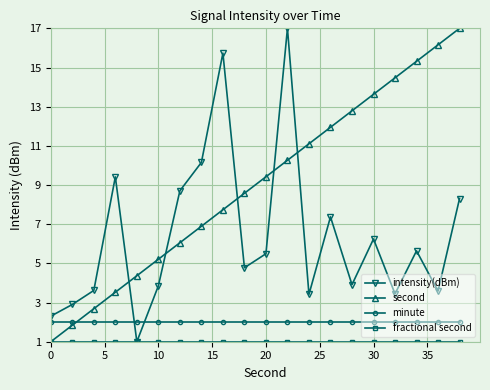

At how many categories does at least one series exceed 8?

15